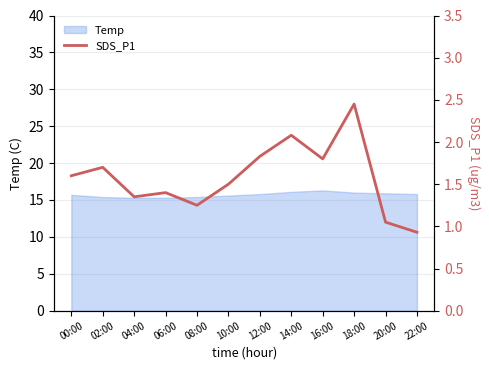

What is the difference between the second highest and minimum values?

1.1